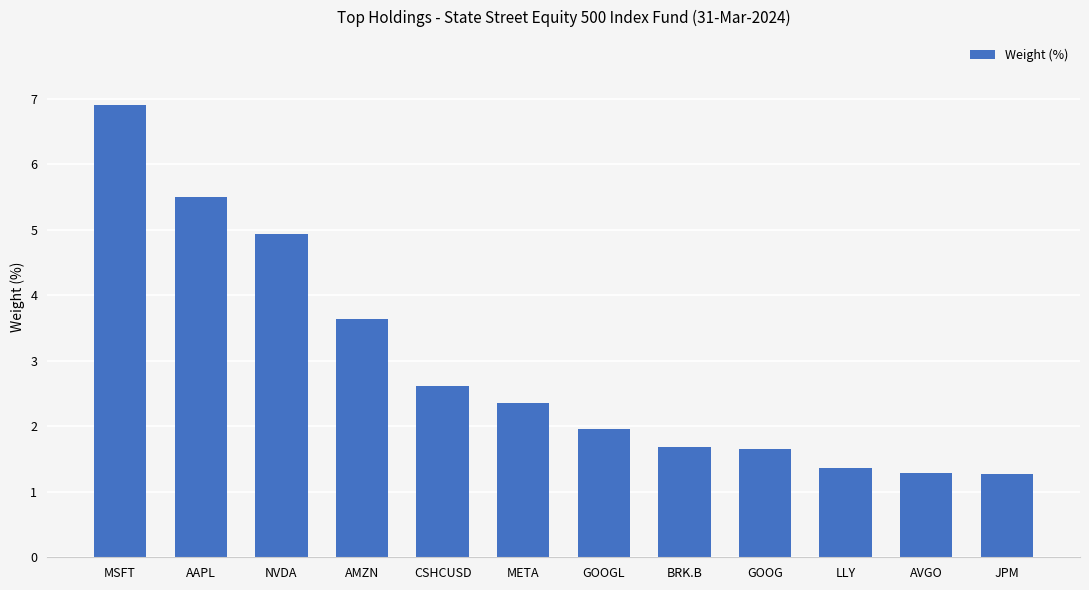

What is the difference between the second highest and minimum values?

4.2